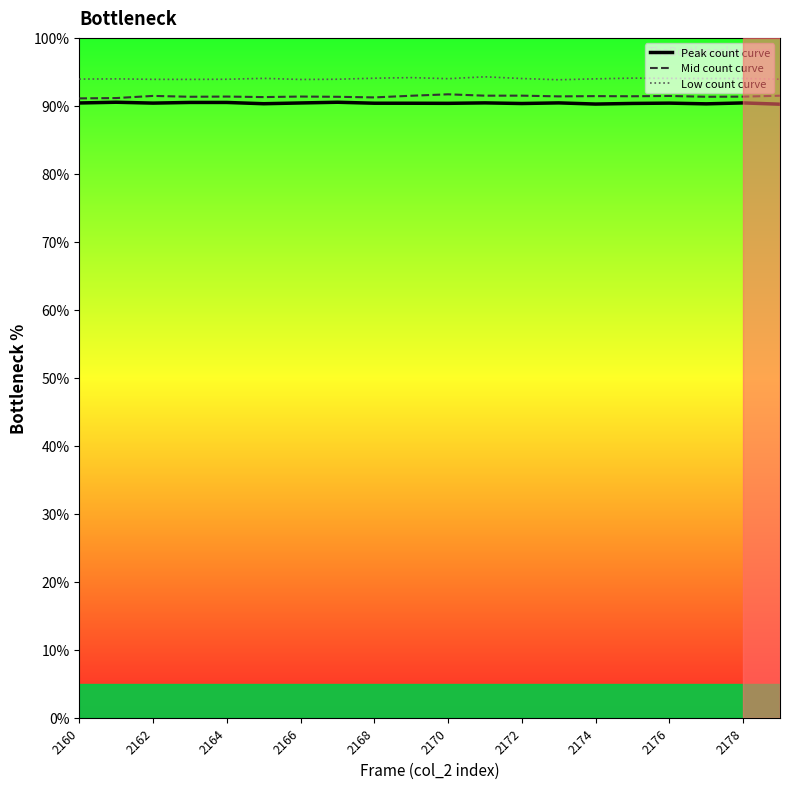

Count the Mid count curve values in the range 91 to 92.

20